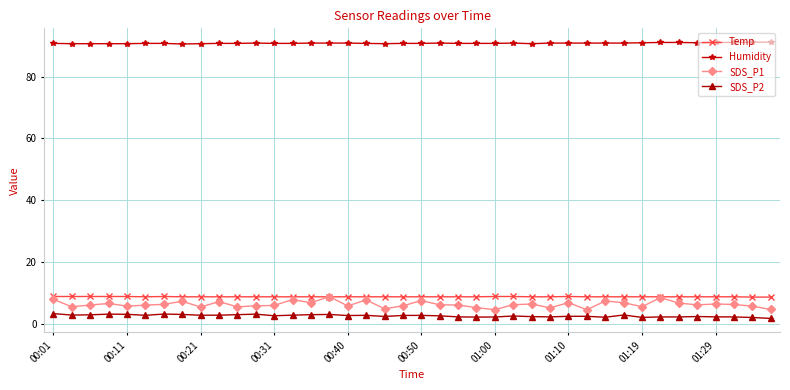

Which series has the largest total across all categories?

Humidity